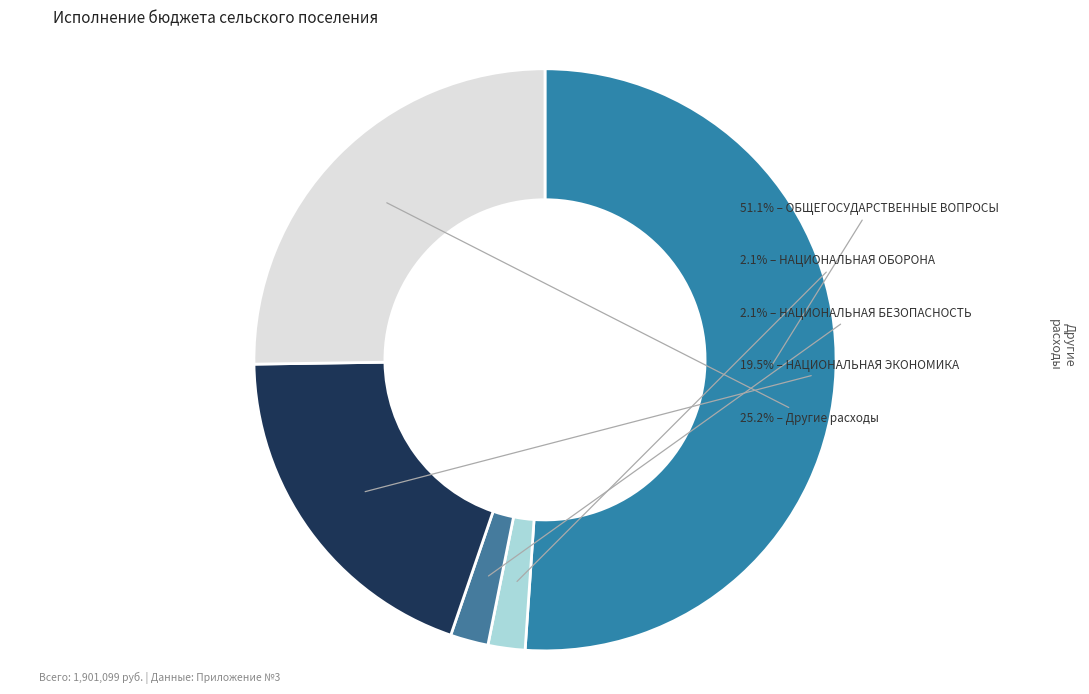

How many segments does this pie chart have?

5